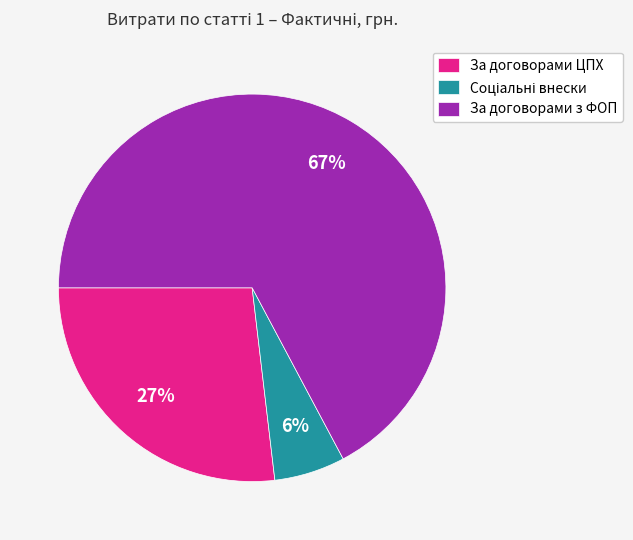

To the nearest percent, what is the average slice percentage?

33%